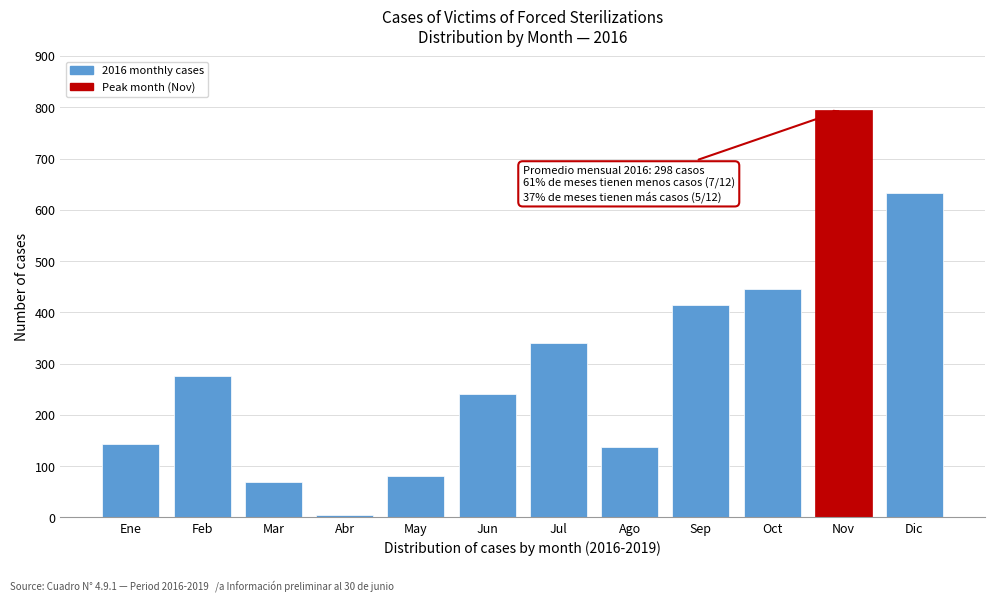

Reading left to right, list all the values displayed in this chart.

Ene=144	Feb=276	Mar=69	Abr=4	May=81	Jun=241	Jul=340	Ago=138	Sep=414	Oct=445	Nov=795	Dic=633